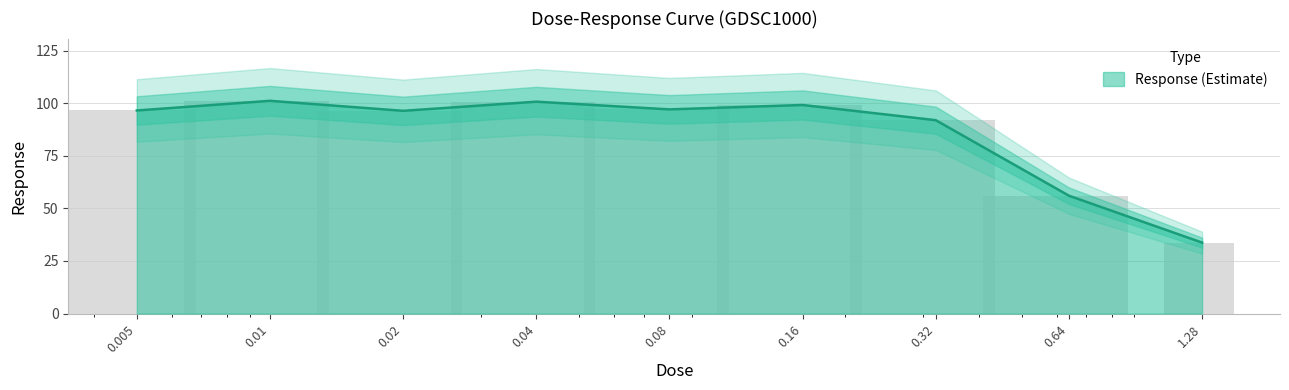

Read the value at 0.04.

100.7